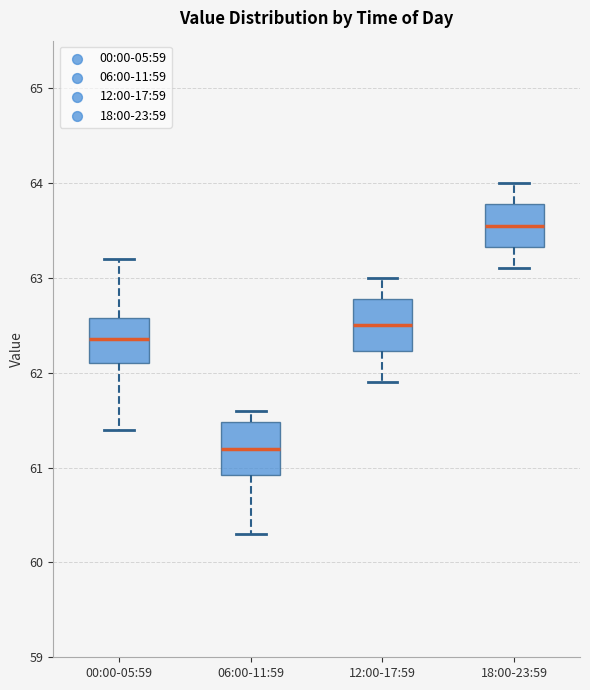

Which box has the highest median line?

18:00-23:59